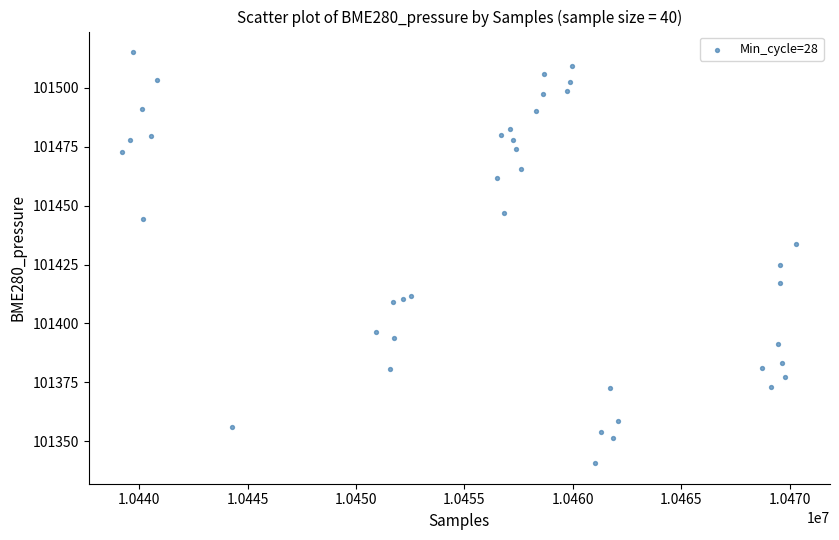

What Y value in the scatter plot is closest to 101427?

101424.6